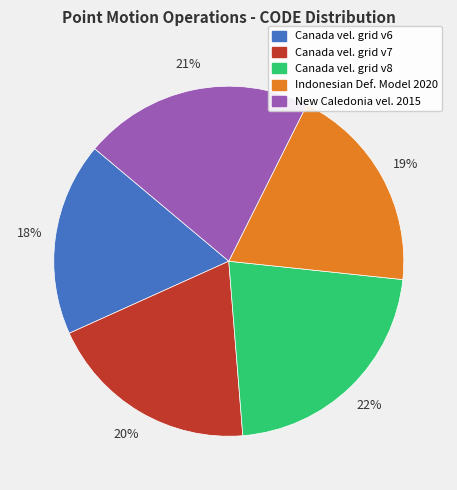

To the nearest percent, what is the difference between the largest and smallest slice percentages?

4%